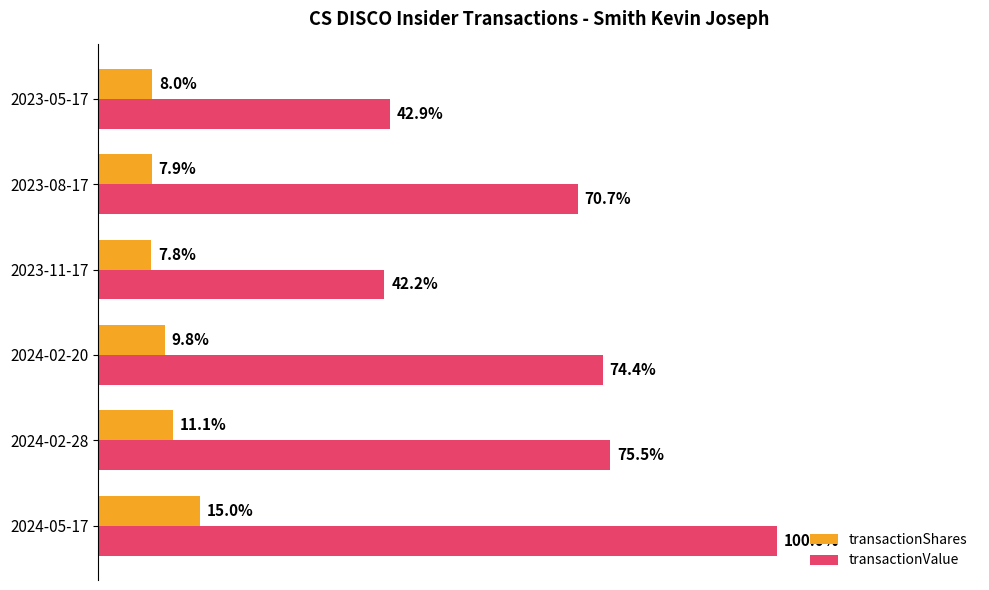

What is the lowest value of the transactionShares series?

0.1